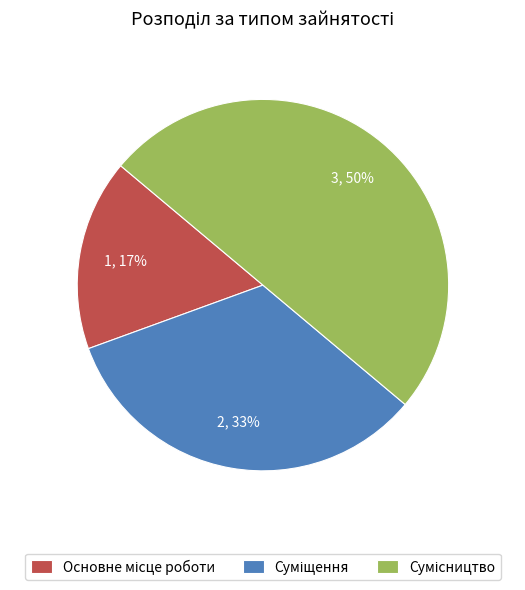

To the nearest percent, what is the average slice percentage?

33%